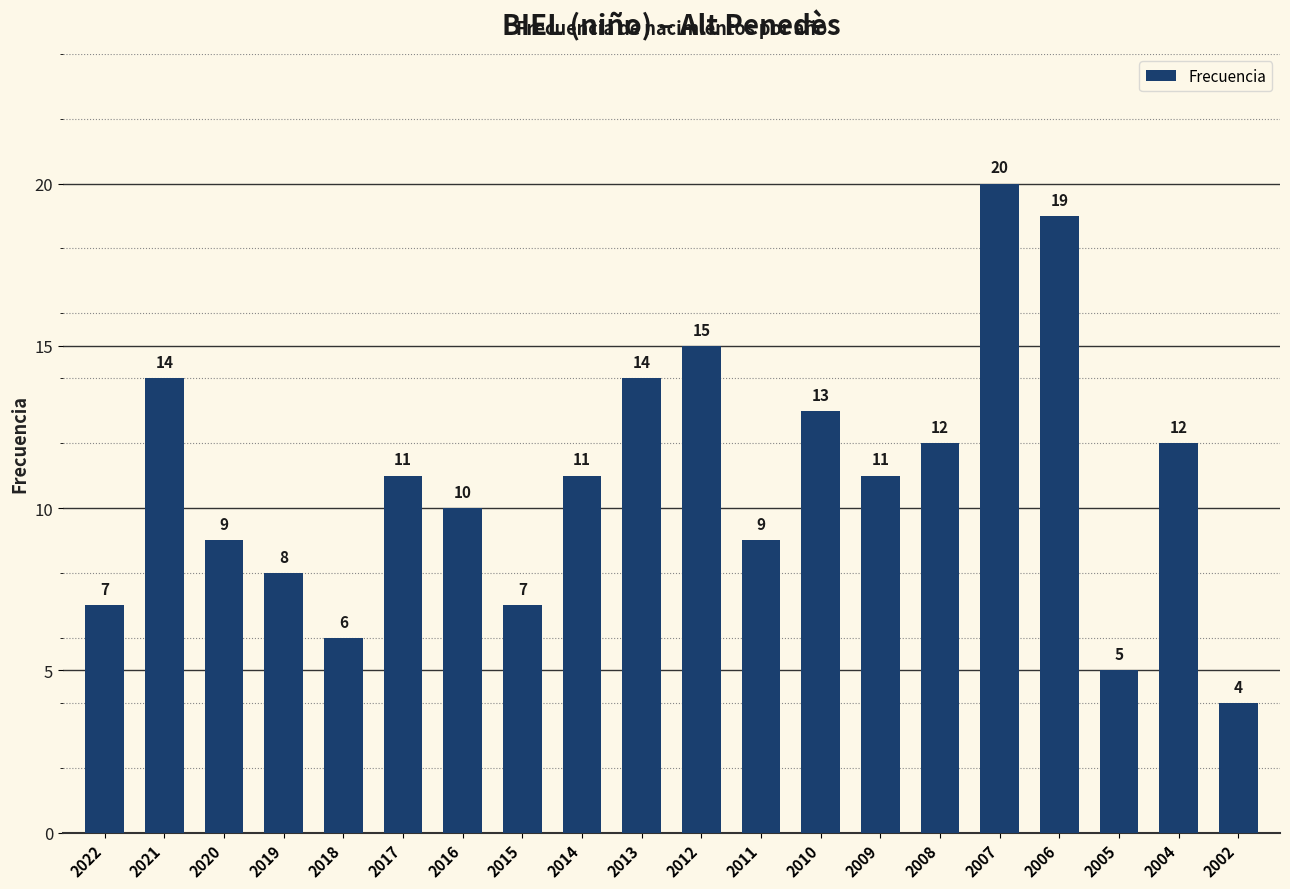

How many series are shown in this chart?

1